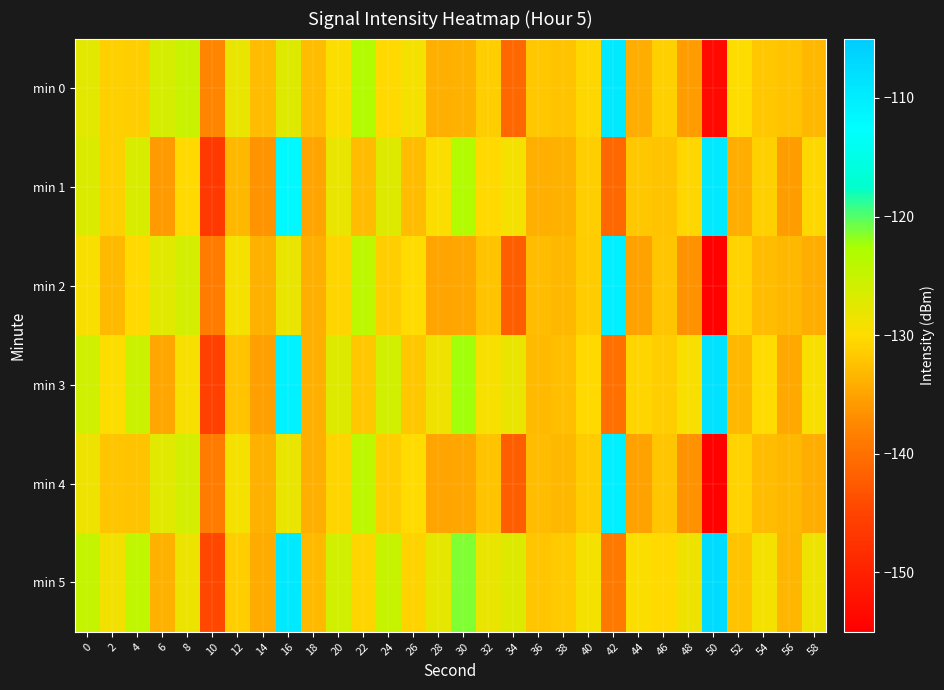

Reading left to right, extract all data points from this chart.

min 0: 0=-127.6	2=-131.1	4=-131.2	6=-126.4	8=-125.2	10=-137.7	12=-128.1	14=-132.8	16=-127.1	18=-132.9	20=-129.7	22=-123.3	24=-130.2	26=-129.1	28=-134.0	30=-133.7	32=-131.2	34=-141.1	36=-131.8	38=-132.2	40=-130.6	42=-109.5	44=-134.2	46=-131.1	48=-135.5	50=-153.5	52=-129.9	54=-131.8	56=-132.1	58=-133.3
min 1: 0=-126.8	2=-131.0	4=-126.5	6=-135.8	8=-130.3	10=-146.6	12=-133.2	14=-136.4	16=-111.6	18=-135.0	20=-128.1	22=-132.8	24=-127.1	26=-132.9	28=-129.7	30=-123.3	32=-130.2	34=-129.1	36=-134.0	38=-133.7	40=-131.2	42=-141.1	44=-131.8	46=-132.2	48=-130.6	50=-109.5	52=-134.2	54=-131.1	56=-135.5	58=-130.5
min 2: 0=-129.6	2=-133.1	4=-130.2	6=-127.4	8=-126.2	10=-138.7	12=-129.1	14=-133.8	16=-128.1	18=-133.9	20=-130.7	22=-124.3	24=-131.2	26=-130.1	28=-135.0	30=-134.7	32=-132.2	34=-142.1	36=-132.8	38=-133.2	40=-131.6	42=-110.5	44=-135.2	46=-132.1	48=-136.5	50=-154.5	52=-130.9	54=-132.8	56=-133.1	58=-134.3
min 3: 0=-125.8	2=-130.0	4=-125.5	6=-134.8	8=-129.3	10=-145.6	12=-132.2	14=-135.4	16=-110.6	18=-134.0	20=-127.1	22=-131.8	24=-126.1	26=-131.9	28=-128.7	30=-122.3	32=-129.2	34=-128.1	36=-133.0	38=-132.7	40=-130.2	42=-140.1	44=-130.8	46=-131.2	48=-129.6	50=-108.5	52=-133.2	54=-130.1	56=-134.5	58=-129.5
min 4: 0=-128.6	2=-132.1	4=-132.2	6=-127.4	8=-126.2	10=-138.7	12=-129.1	14=-133.8	16=-128.1	18=-133.9	20=-130.7	22=-124.3	24=-131.2	26=-130.1	28=-135.0	30=-134.7	32=-132.2	34=-142.1	36=-132.8	38=-133.2	40=-131.6	42=-110.5	44=-135.2	46=-132.1	48=-136.5	50=-154.5	52=-130.9	54=-132.8	56=-133.1	58=-134.3
min 5: 0=-124.8	2=-129.0	4=-124.5	6=-133.8	8=-128.3	10=-144.6	12=-131.2	14=-134.4	16=-109.6	18=-133.0	20=-126.1	22=-130.8	24=-125.1	26=-130.9	28=-127.7	30=-121.3	32=-128.2	34=-127.1	36=-132.0	38=-131.7	40=-129.2	42=-139.1	44=-129.8	46=-130.2	48=-128.6	50=-107.5	52=-132.2	54=-129.1	56=-133.5	58=-128.5